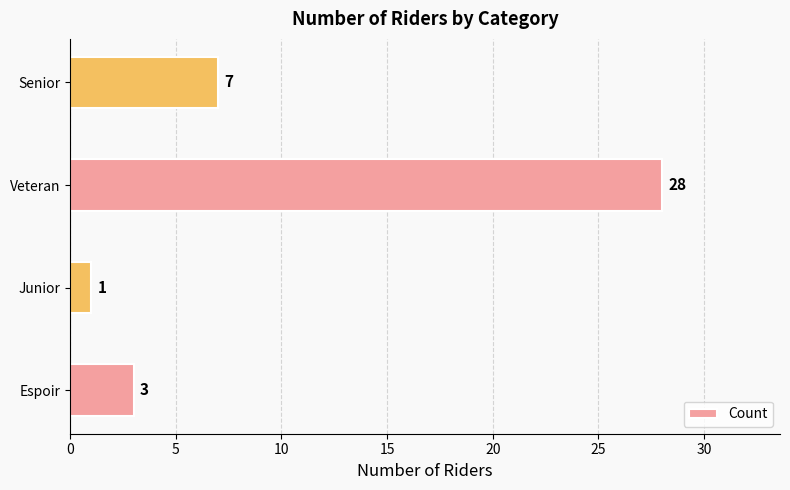

Count the number of data series in this chart.

1